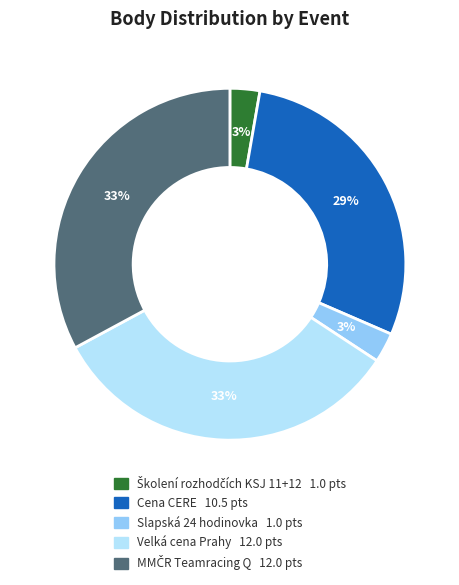

Is there any slice that represents more than half of the pie?

No